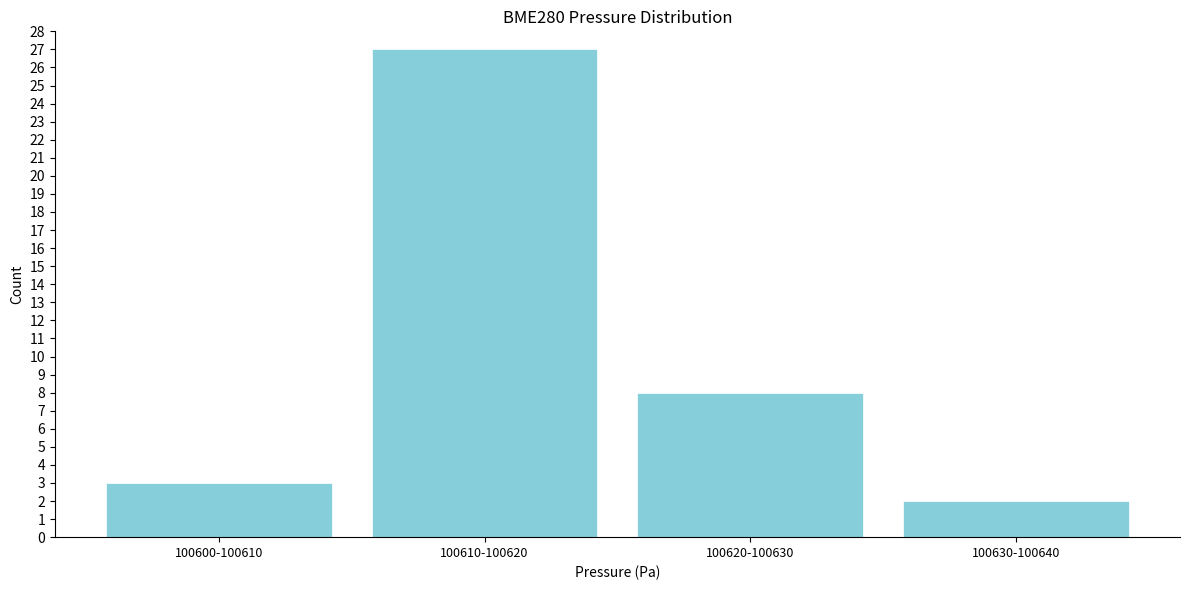

Reading right to left, list all the values displayed in this chart.

2	8	27	3